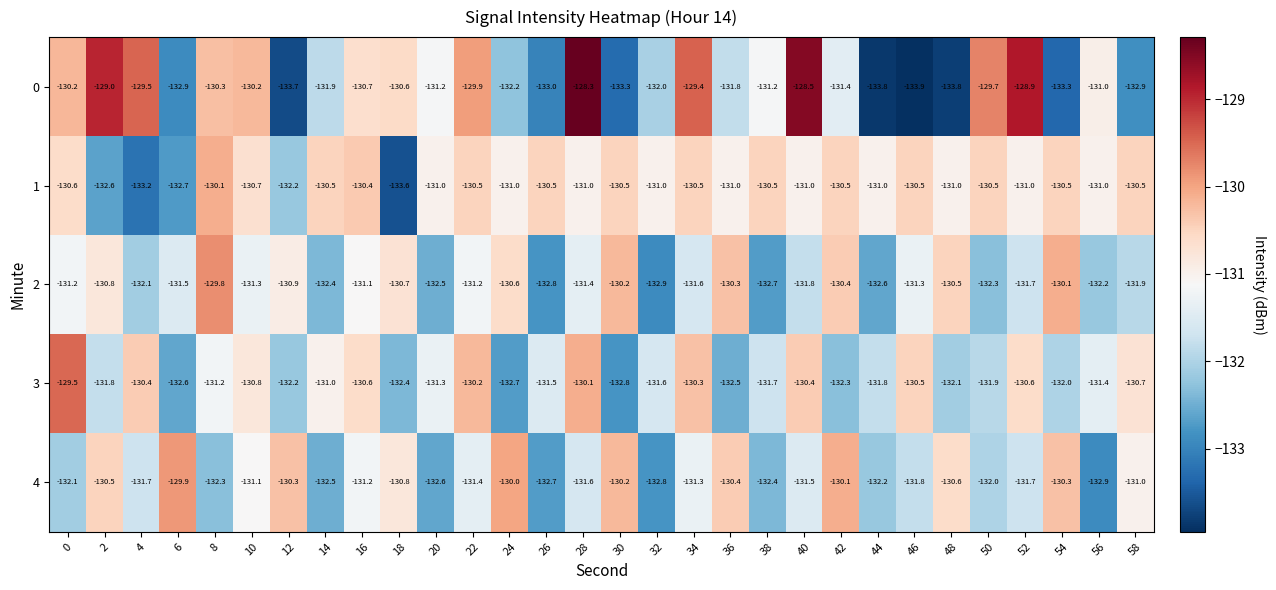

Which series has the largest total across all categories?

1